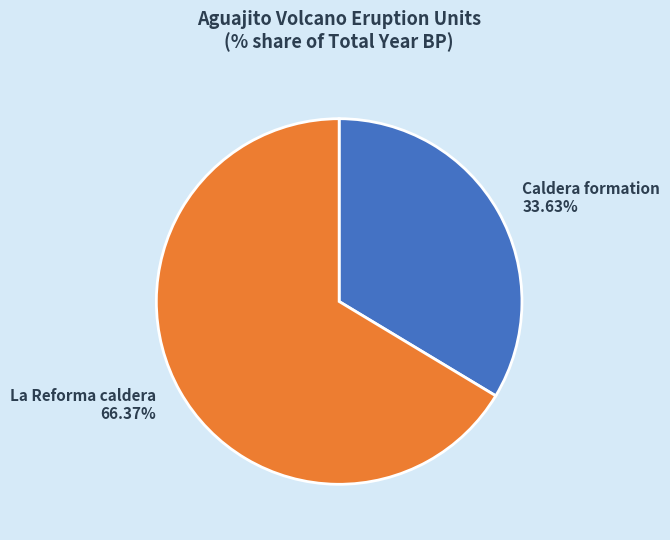

What percentage is the La Reforma caldera slice, to the nearest percent?

66%